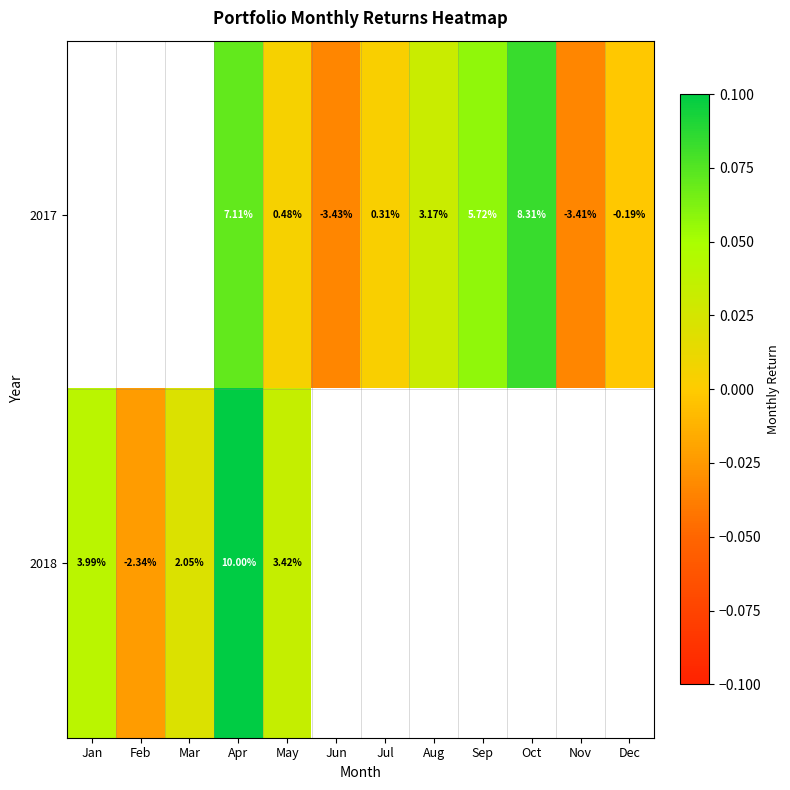

Is the value of 2017 at Apr greater than the value of 2018 at Mar?

Yes